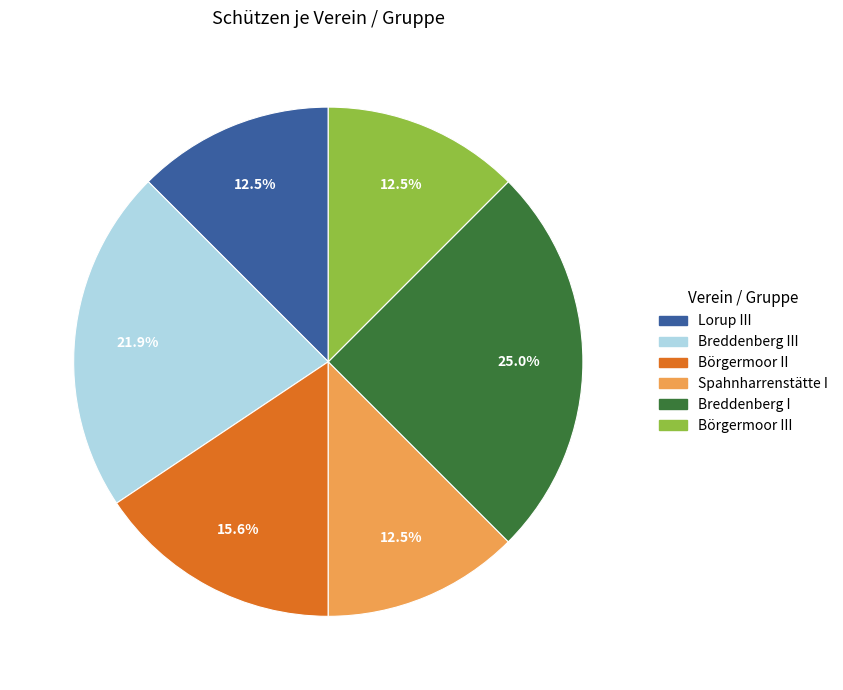

Does any single category account for the majority?

No